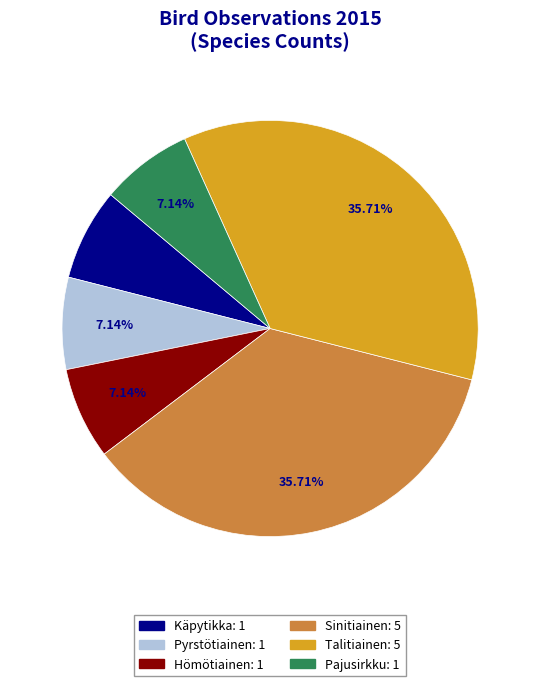

Does any single category account for the majority?

No